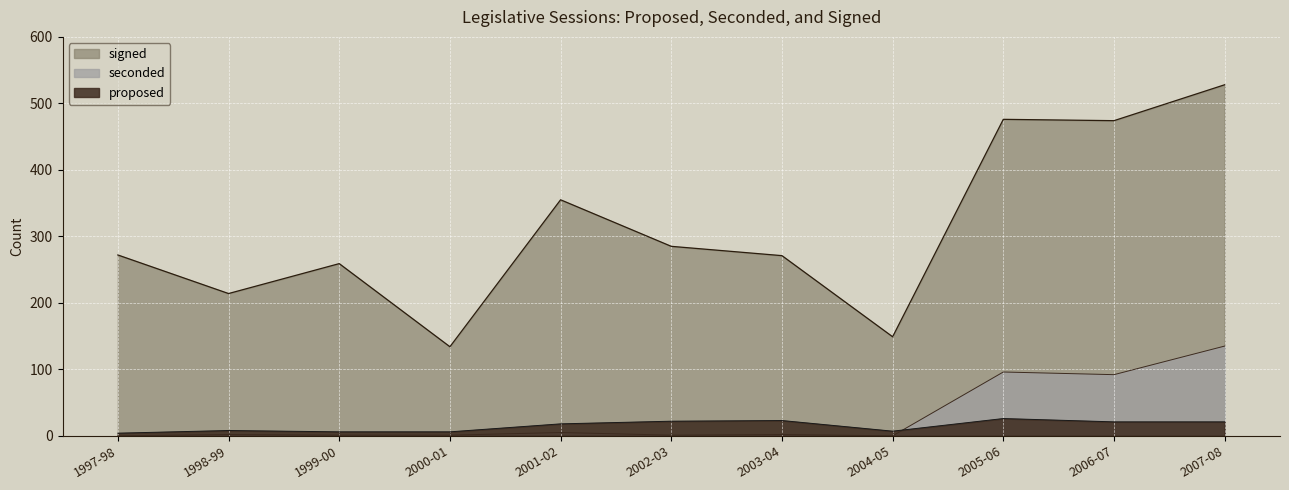

How many data points in proposed are above 18?

5